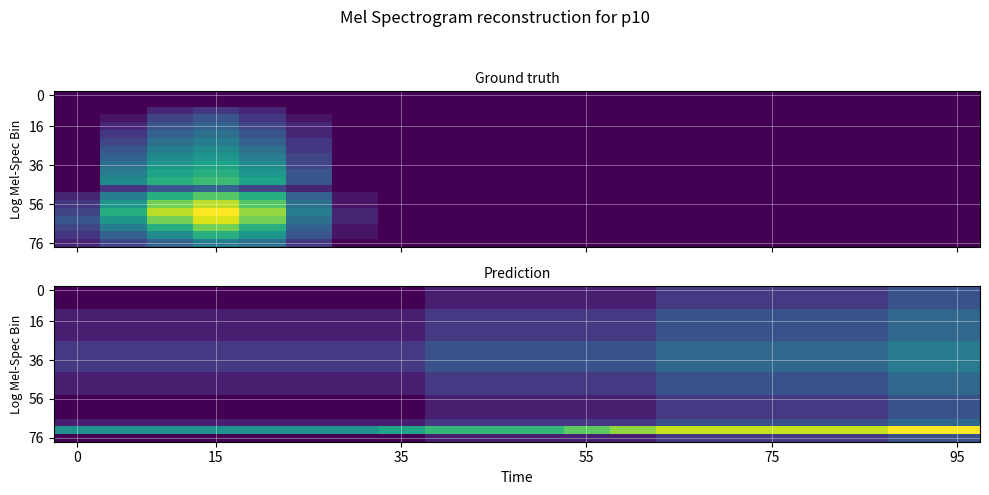

What is the total value across all series at 35?

83